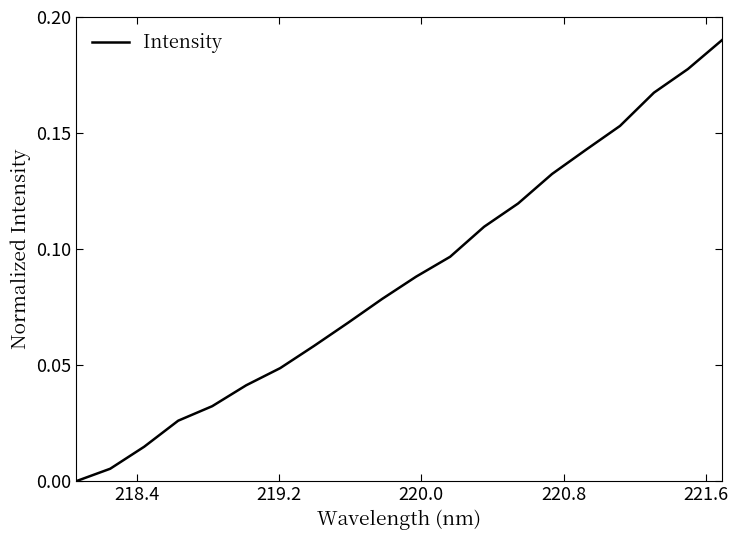

Reading left to right, list all the values displayed in this chart.

0.0	0.0	0.0	0.0	0.0	0.0	0.0	0.1	0.1	0.1	0.1	0.1	0.1	0.1	0.1	0.1	0.2	0.2	0.2	0.2